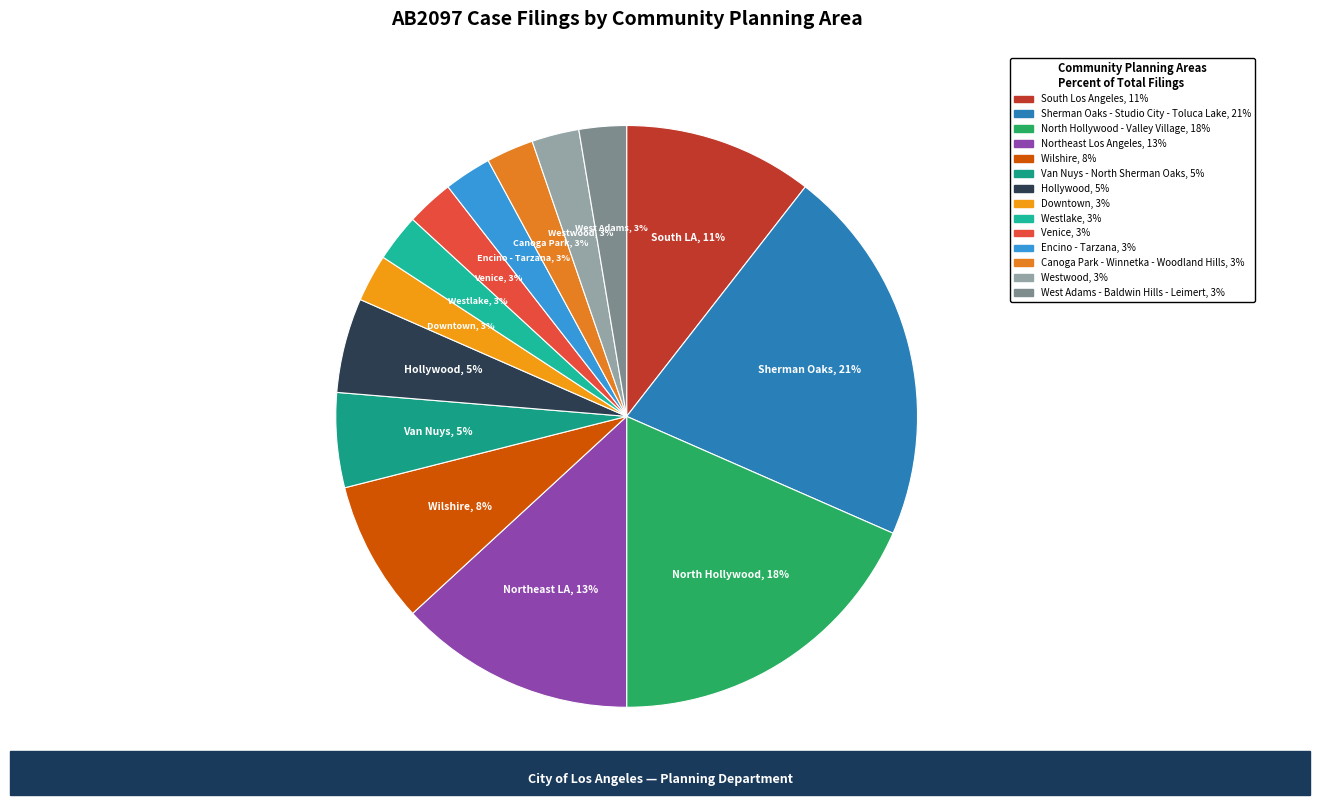

Is there a majority slice in this chart?

No